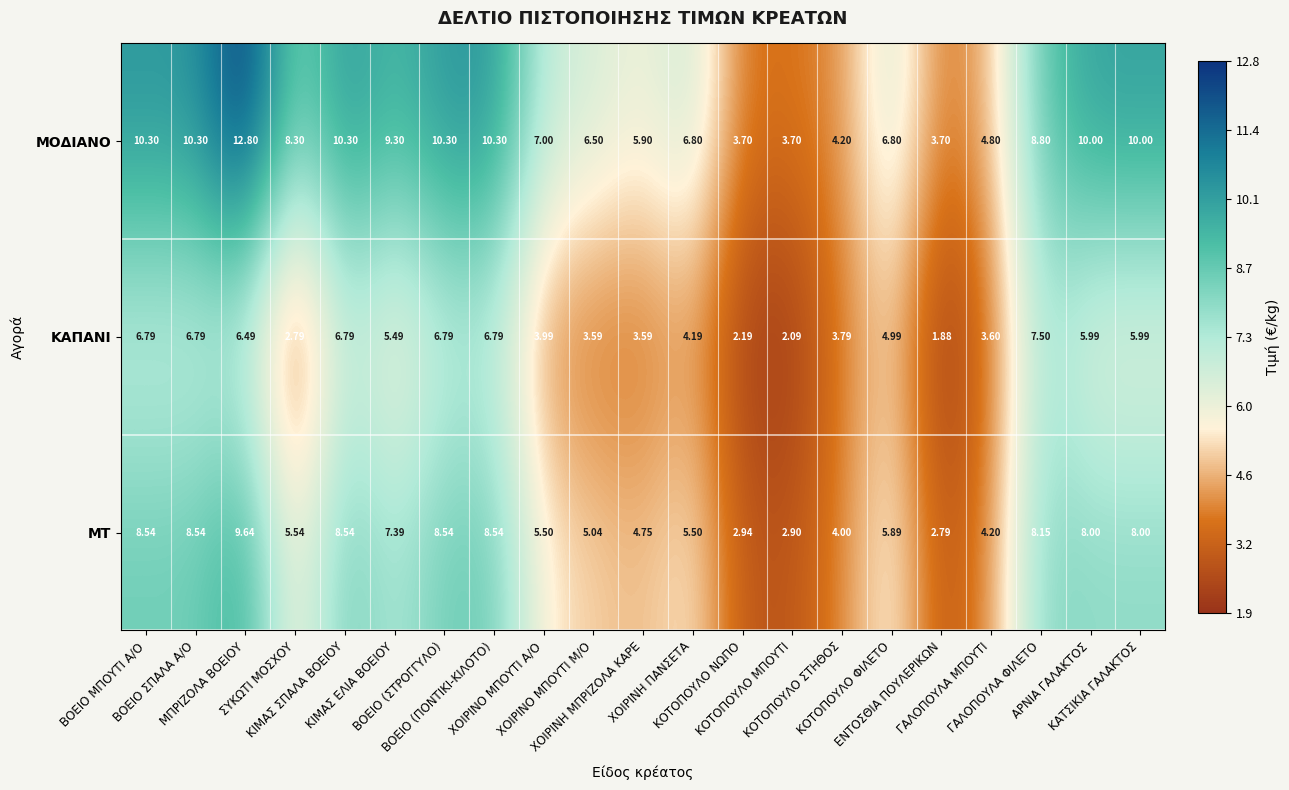

What is the greatest value displayed?

12.8